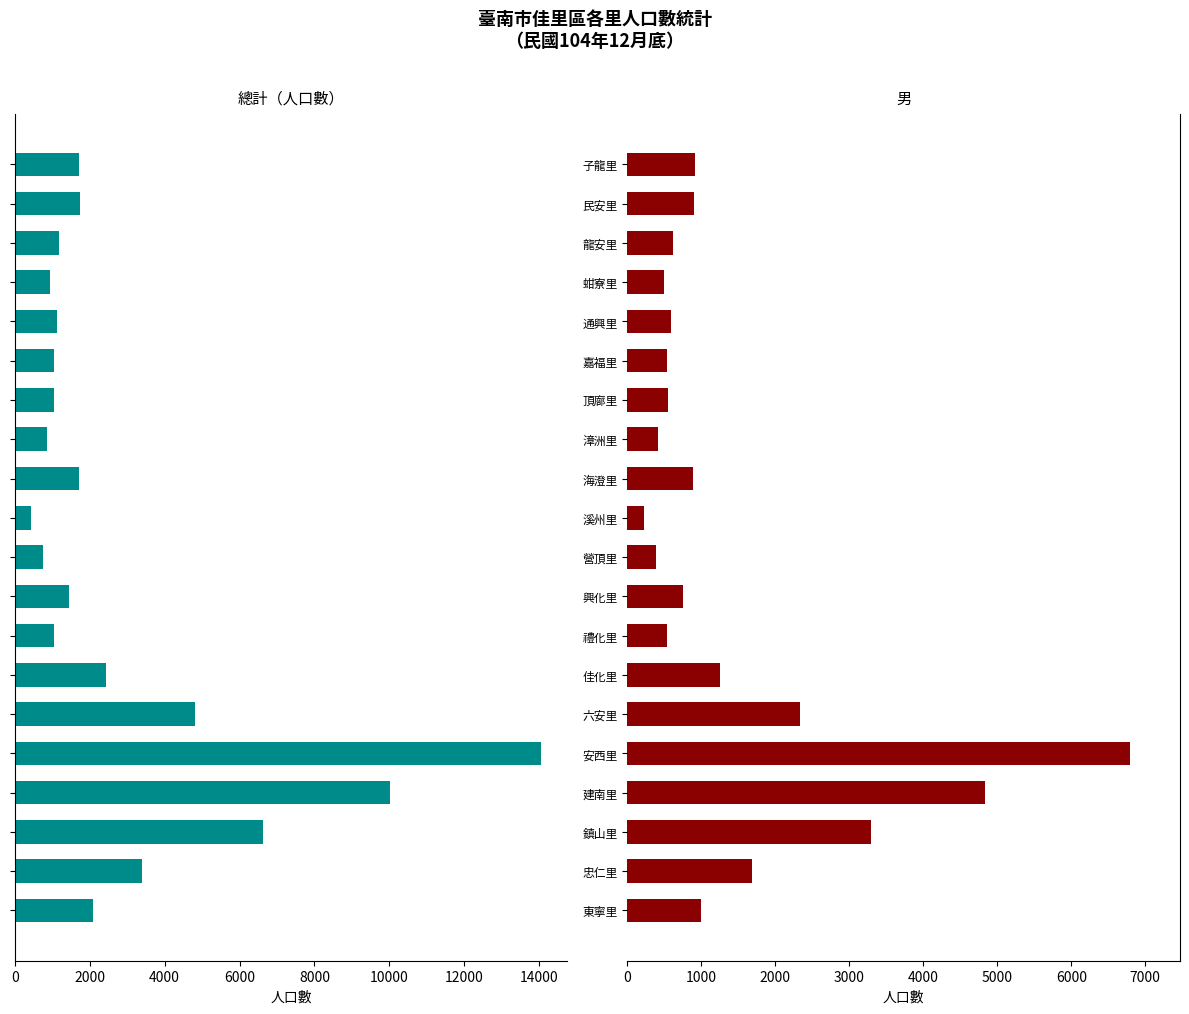

What is the value of the 總計（人口數） bar at the 12th from the left?

1720